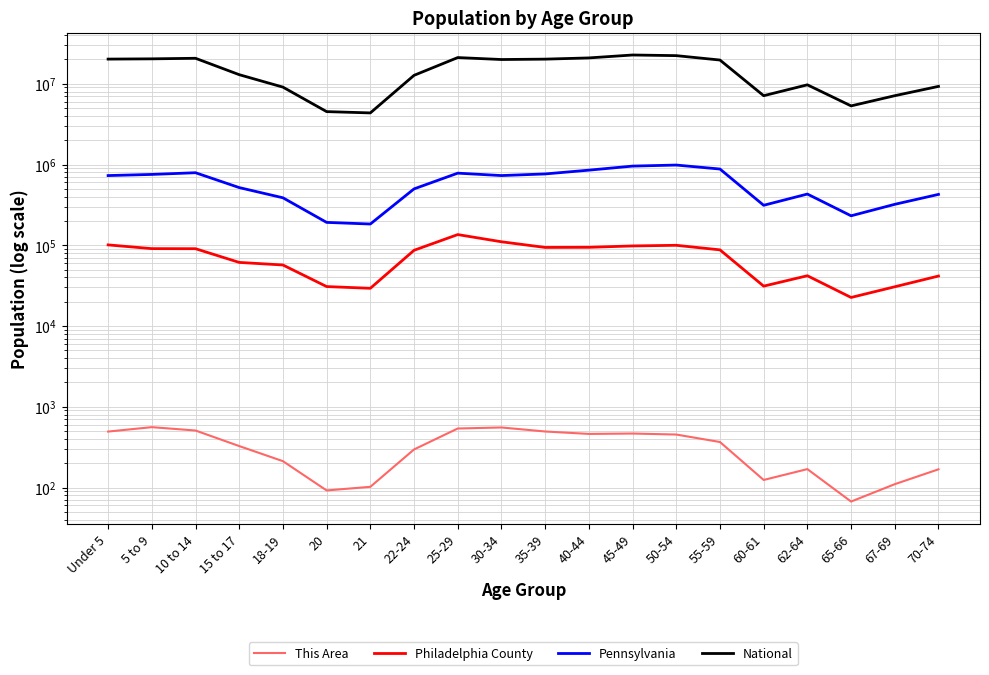

Reading left to right, list all the values displayed in this chart.

This Area: 493	559	508	326	212	92	102	296	538	554	494	461	466	453	366	124	169	67	110	168
Philadelphia County: 101053	90827	90640	61317	56980	30794	29314	86609	135610	110452	94007	94316	98086	99884	87697	31179	41932	22569	30622	41573
Pennsylvania: 729538	753635	791151	517831	387235	191942	183257	498947	781527	729592	764287	851382	955763	984641	879048	312575	430721	231623	321379	426536
National: 20201362	20348657	20677194	12954254	9086089	4519129	4354294	12712576	21101849	19962099	20179642	20890964	22708591	22298125	19664805	7113727	9704197	5319902	7115361	9278166